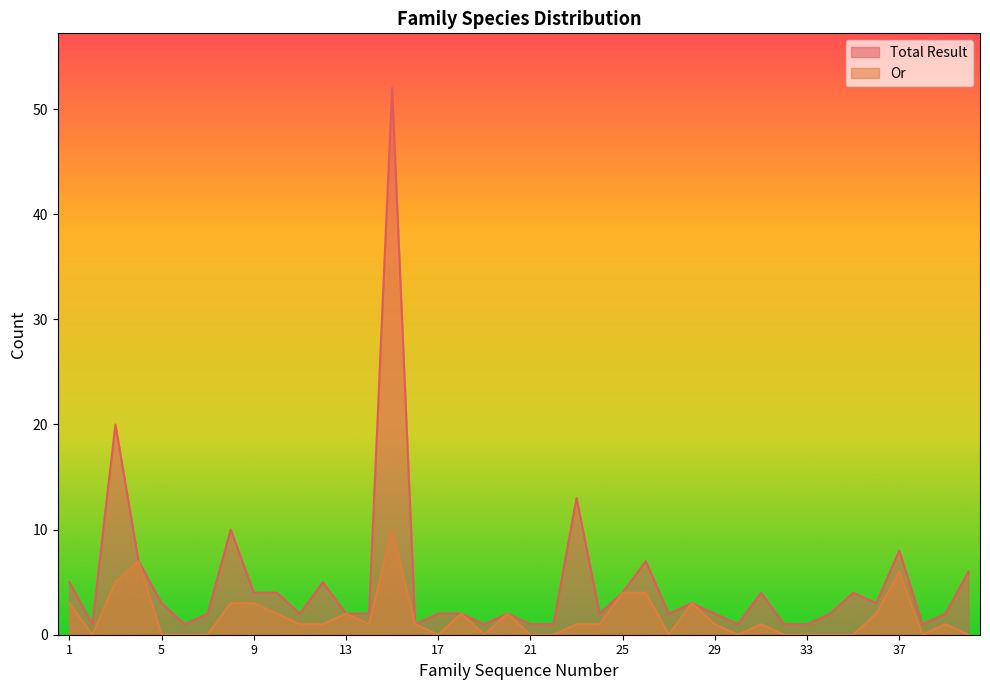

Does the chart have visible grid lines?

No